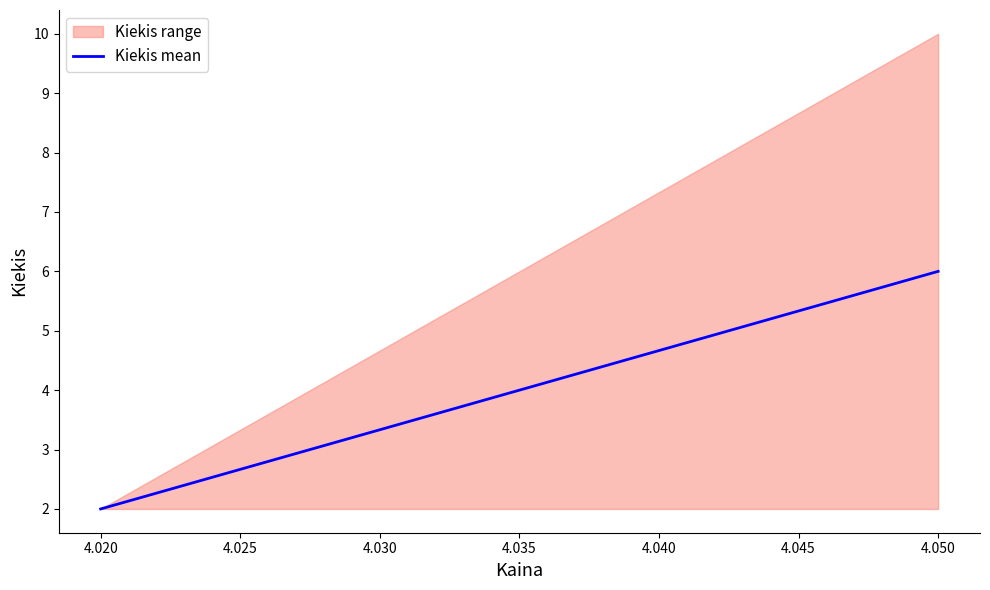

What is the difference between the maximum and minimum values?

8